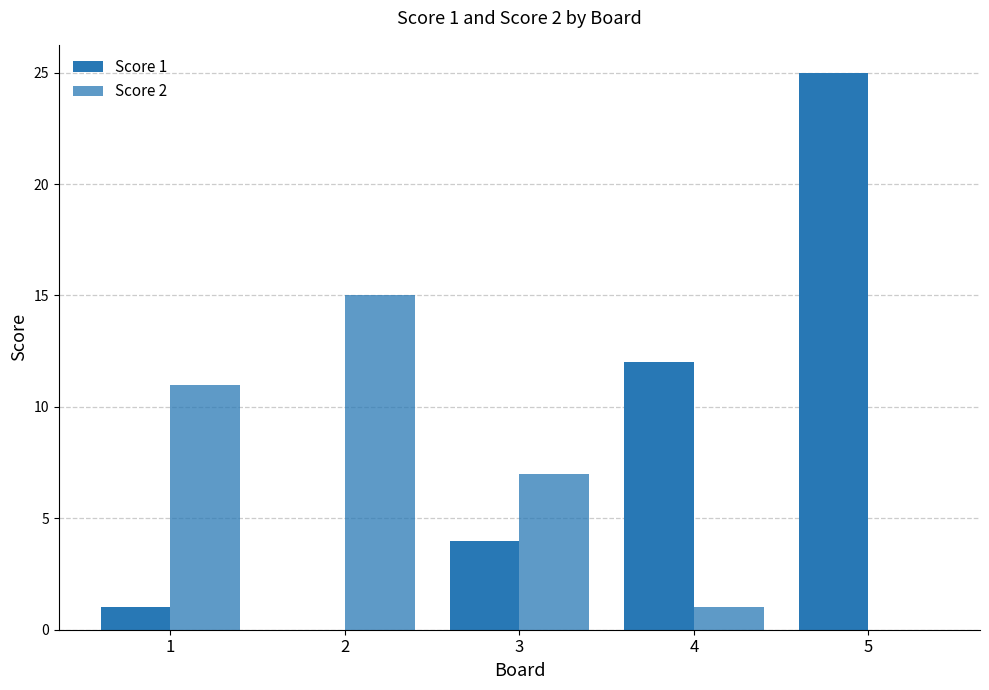

What is the total value across all series at 1?

12